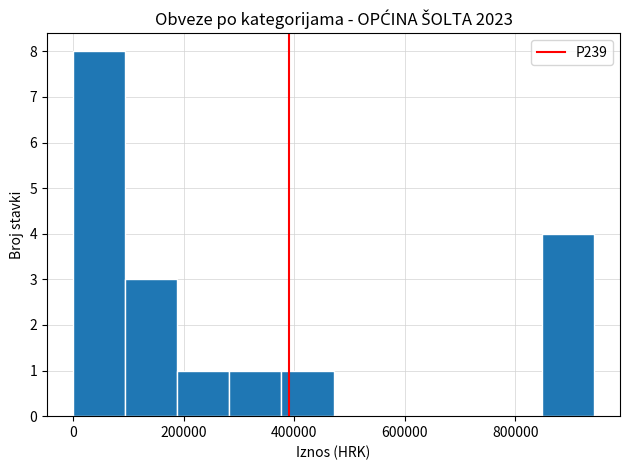

What is the height of the bar covering 0 to 100000 on the x-axis? Neither the bar edges nor the heights are printed on the chart, so give them approximately, as read against the axes.

8